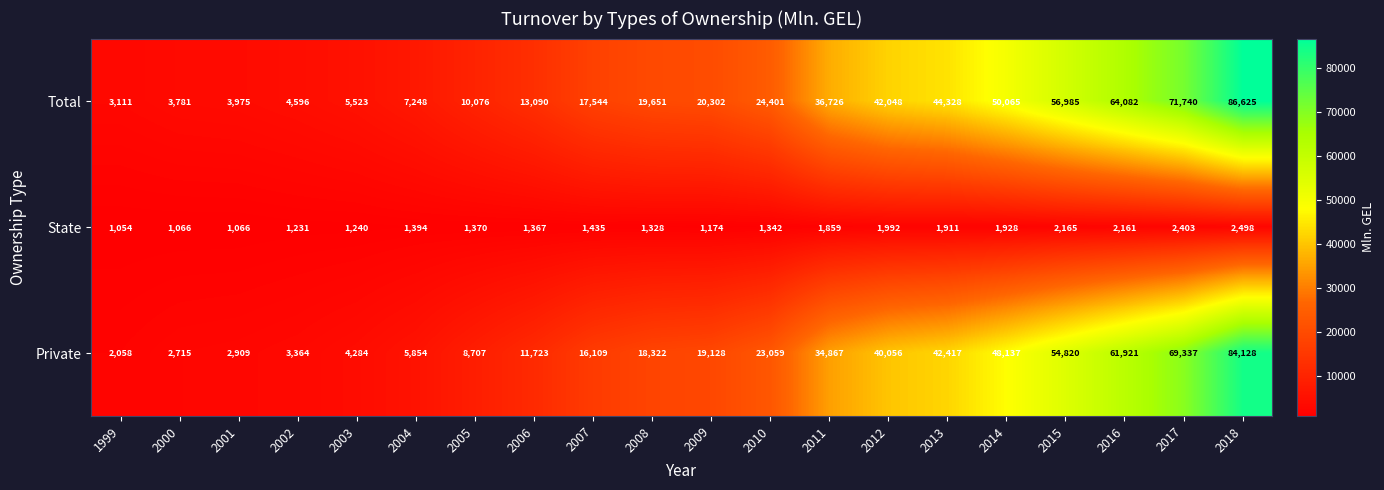

What is the difference between the second highest and second lowest values in the State series?

1337